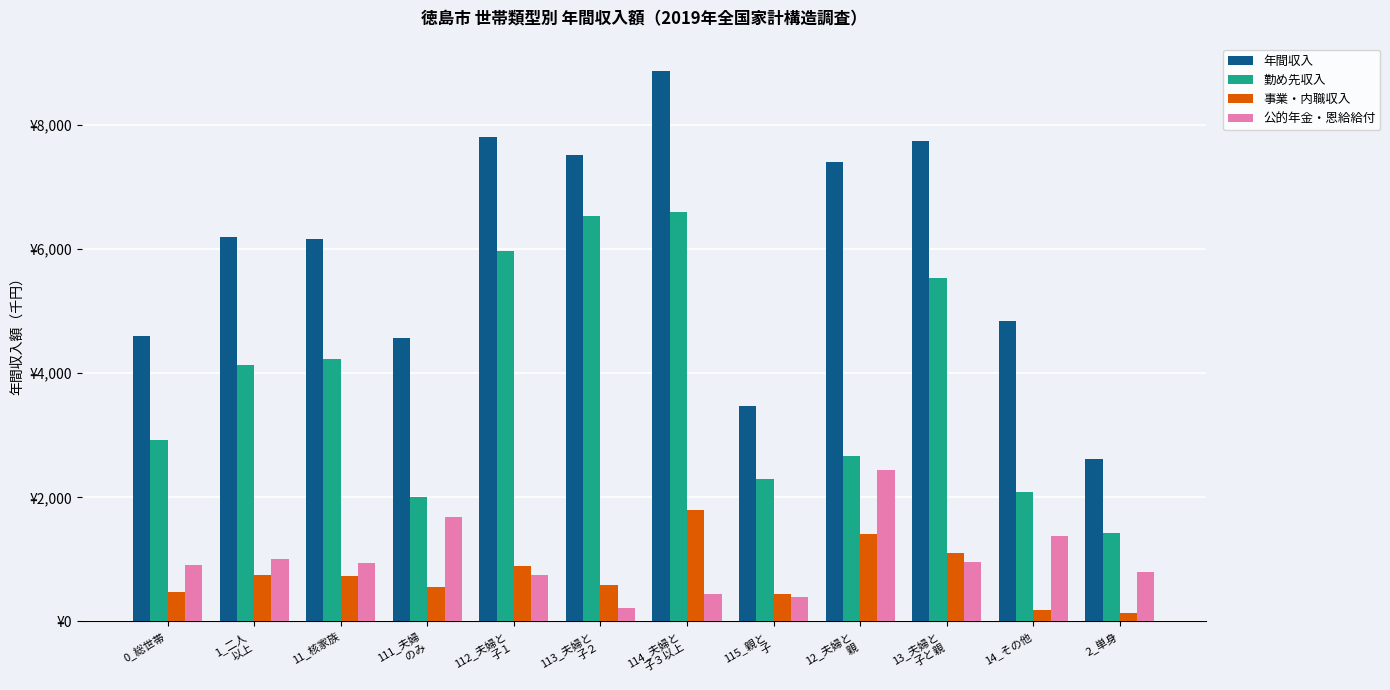

Between 1_二人
以上 and 115_親と
子, which series saw the biggest shift?

年間収入